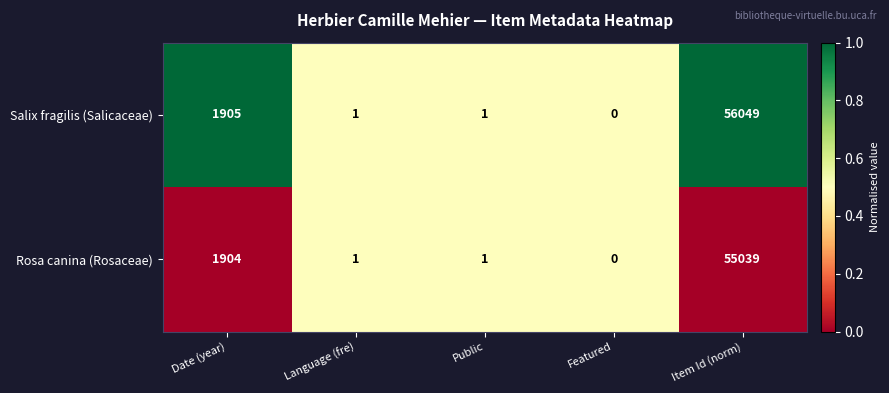

What is the approximate value of Rosa canina (Rosaceae) at Date (year), to the nearest 50?

1900